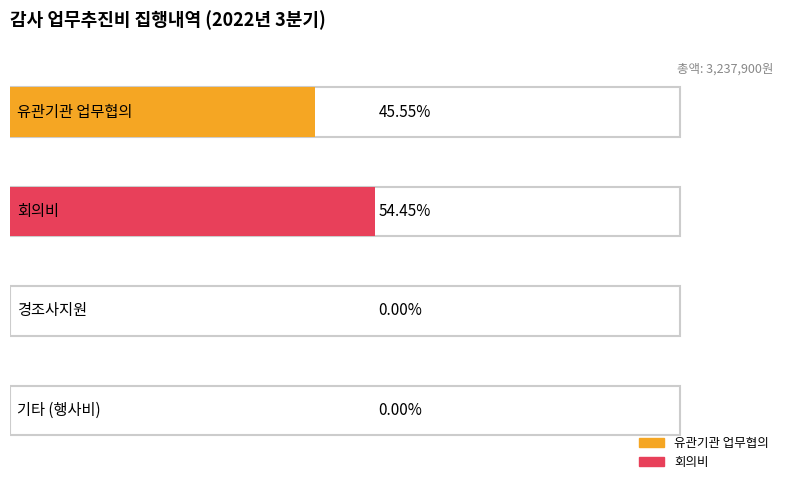

What is the label of the 1st bar from the right?

기타 (행사비)